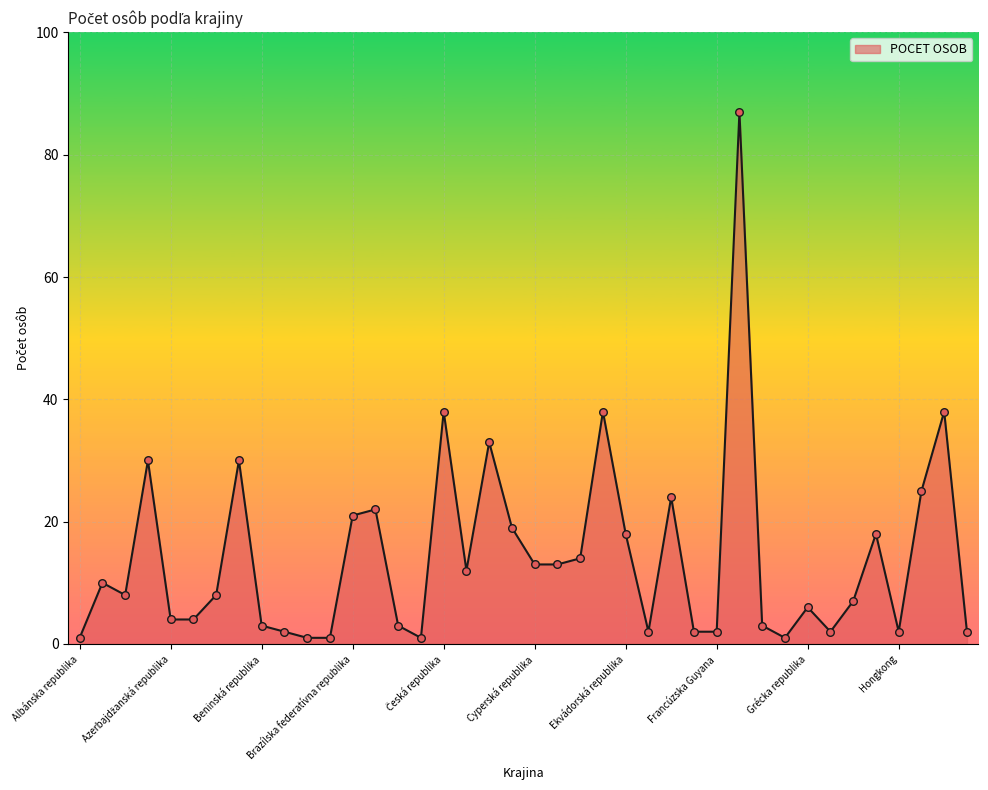

What is the difference between the maximum and minimum values?

86